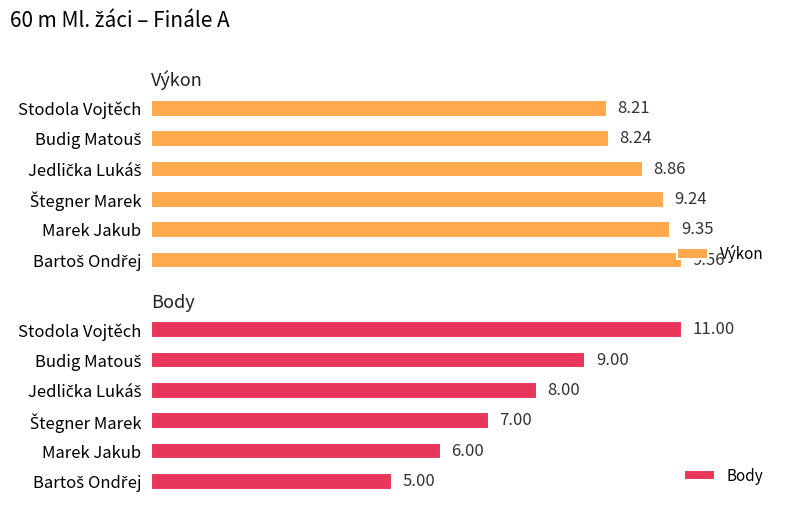

Are the bars grouped side by side (vs. stacked)?

Yes